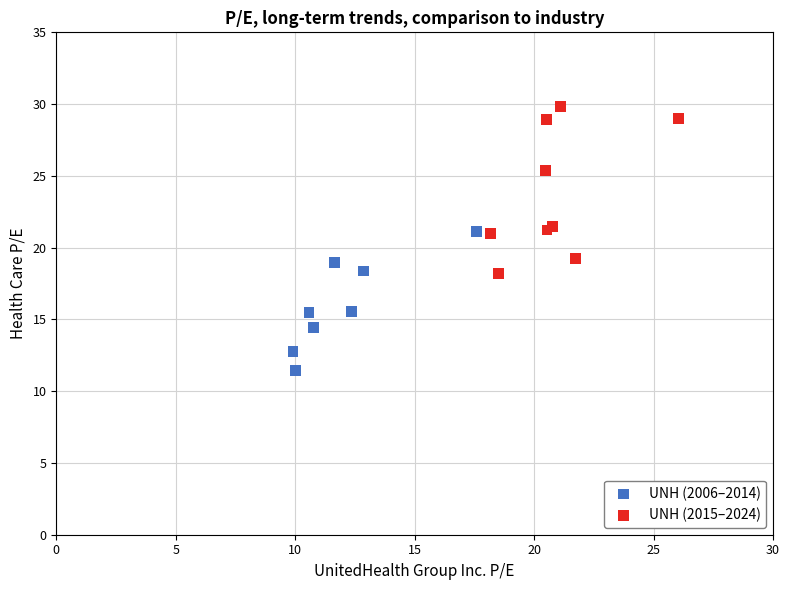

Which series contains the lowest Y value?

UNH (2006–2014)